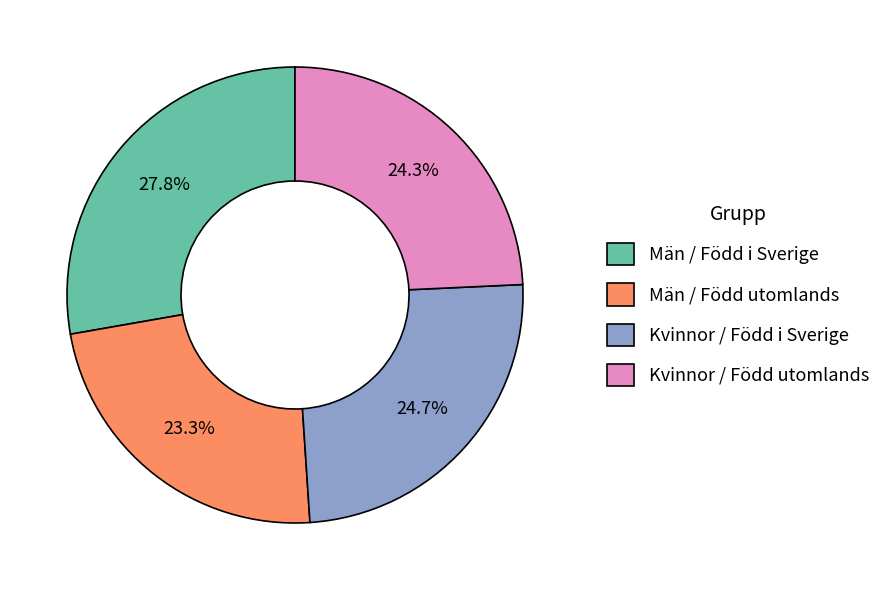

Does Män / Född utomlands represent more than half of the total?

No